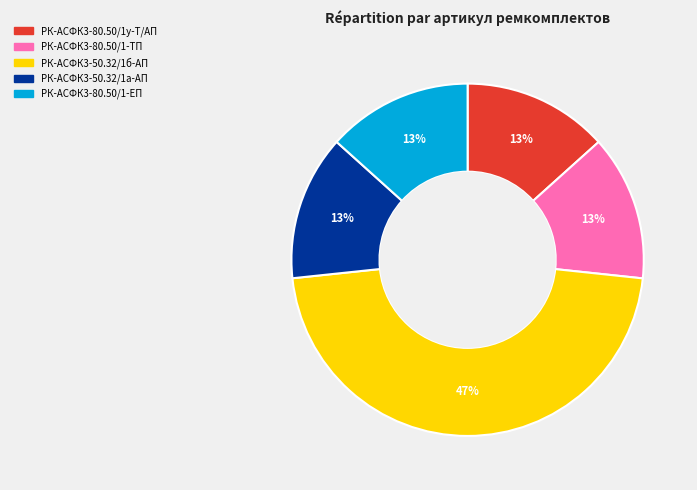

To the nearest percent, what is the average slice percentage?

20%